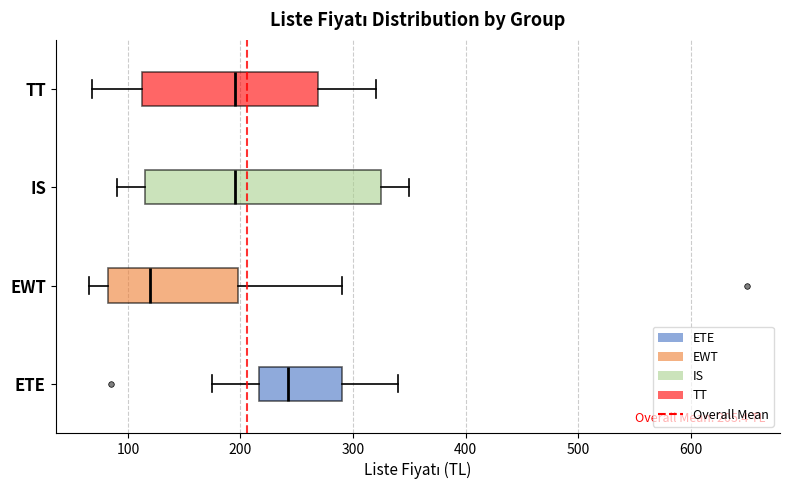

Which box has the furthest to the right median line?

ETE